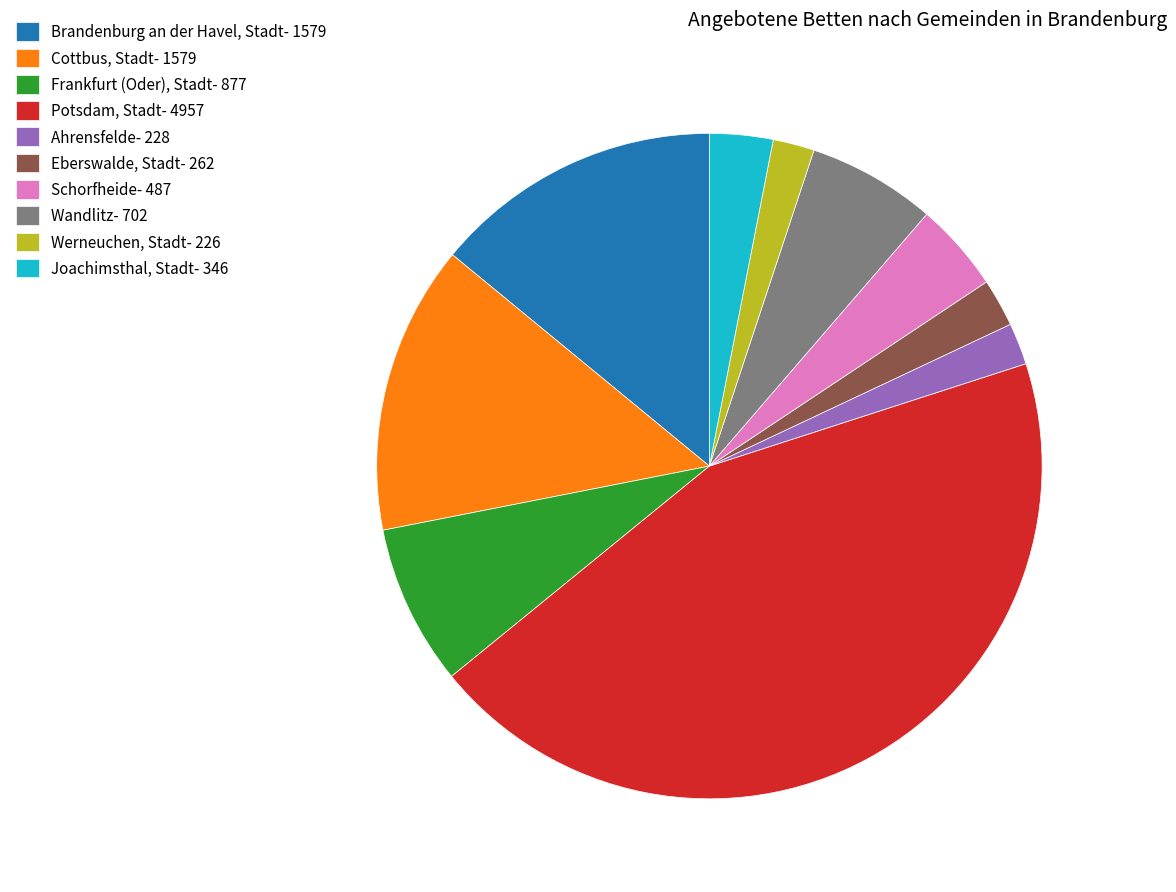

Does Werneuchen, Stadt account for over 50% of the chart?

No